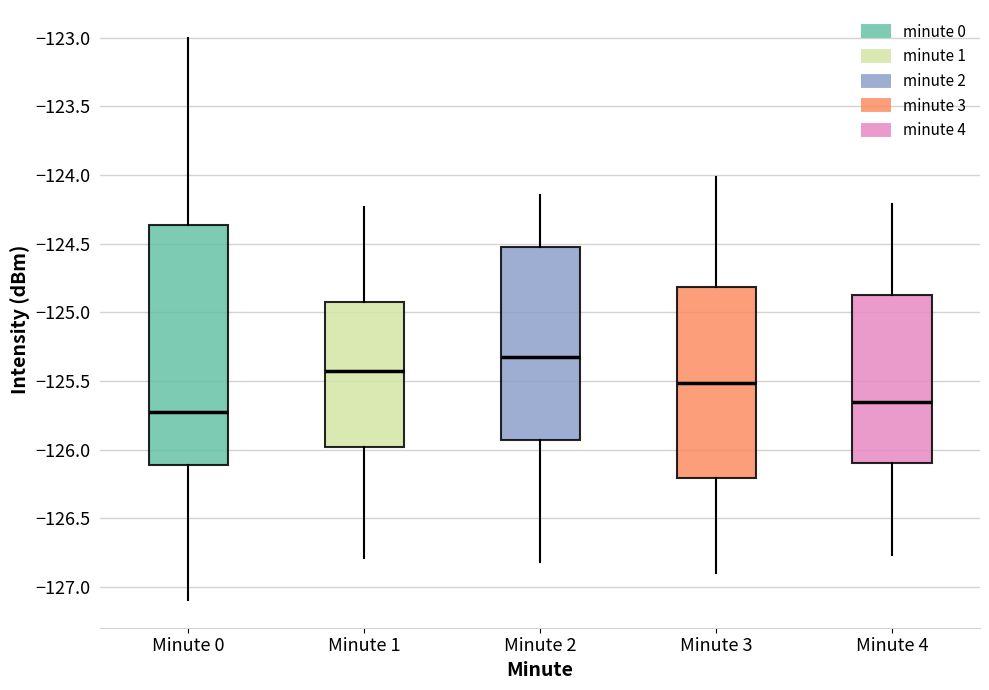

Comparing the boxes themselves (not the whiskers), which one is the tallest?

Minute 0